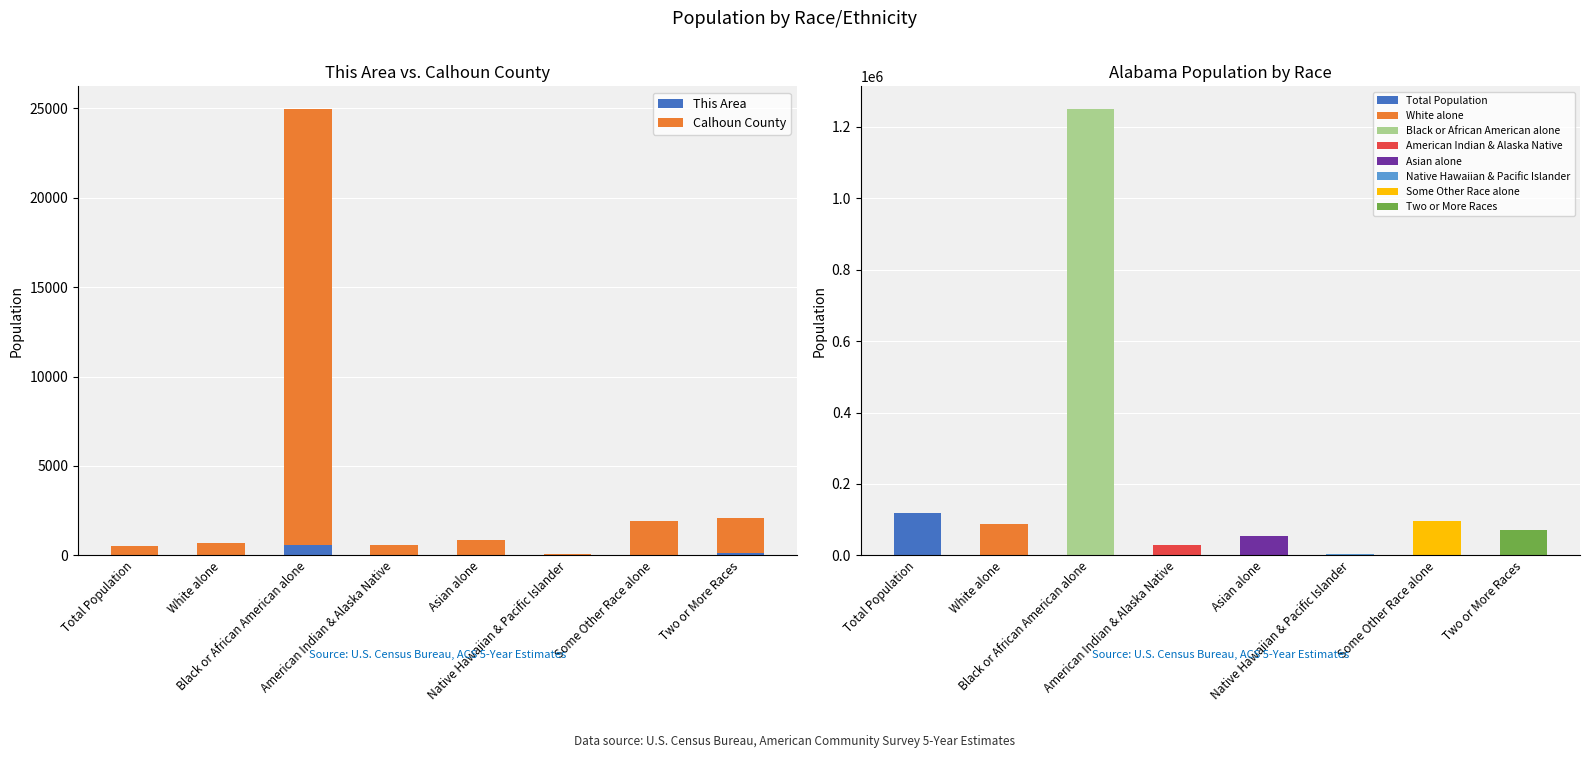

Reading left to right, extract all data points from this chart.

This Area: Total Population=7	White alone=6	Black or African American alone=600	American Indian & Alaska Native=32	Asian alone=10	Native Hawaiian & Pacific Islander=1	Some Other Race alone=38	Two or More Races=127
Calhoun County: Total Population=495	White alone=687	Black or African American alone=24382	American Indian & Alaska Native=540	Asian alone=845	Native Hawaiian & Pacific Islander=96	Some Other Race alone=1894	Two or More Races=1975